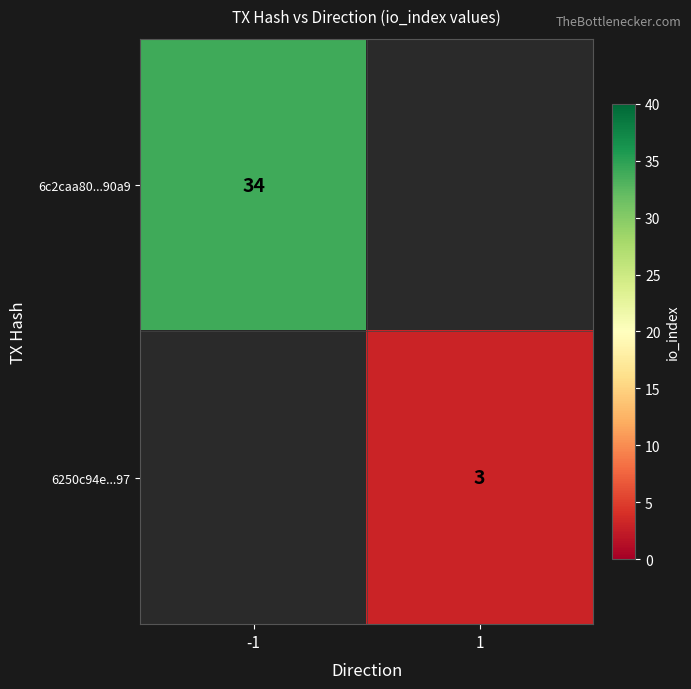

True or false: 6250c94e...97 has a value of 4 at 1.

False